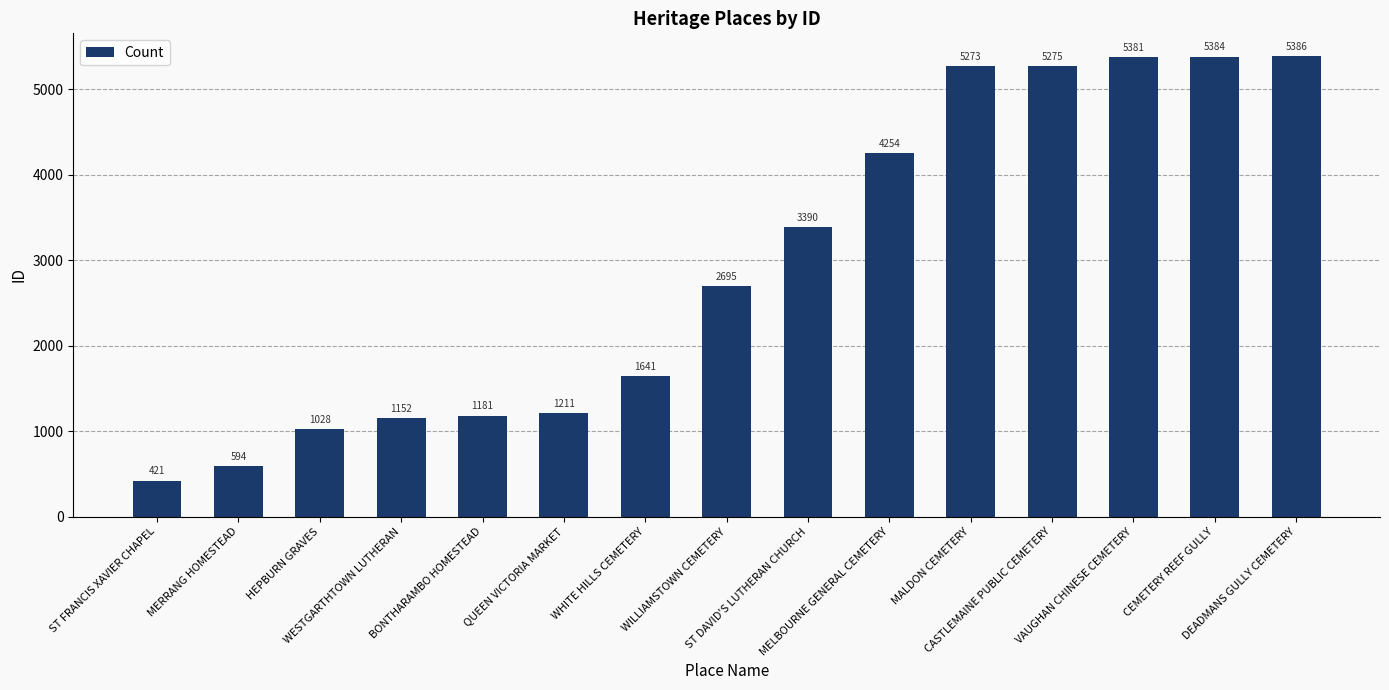

How many bars are there in total?

15